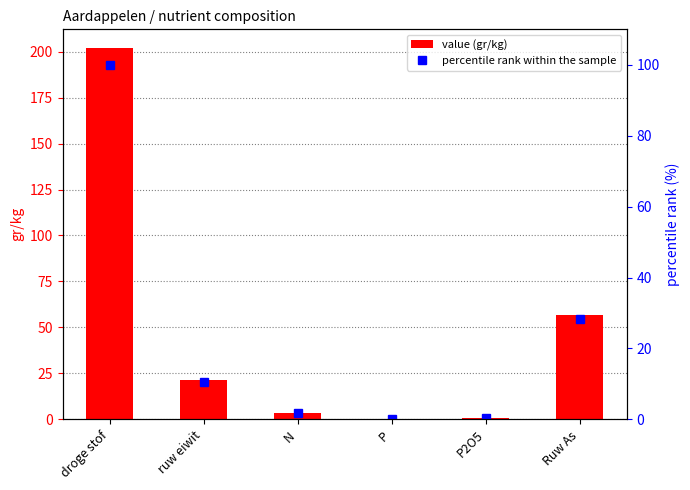

Is it true that percentile rank within the sample equals 2.9 at N?

False